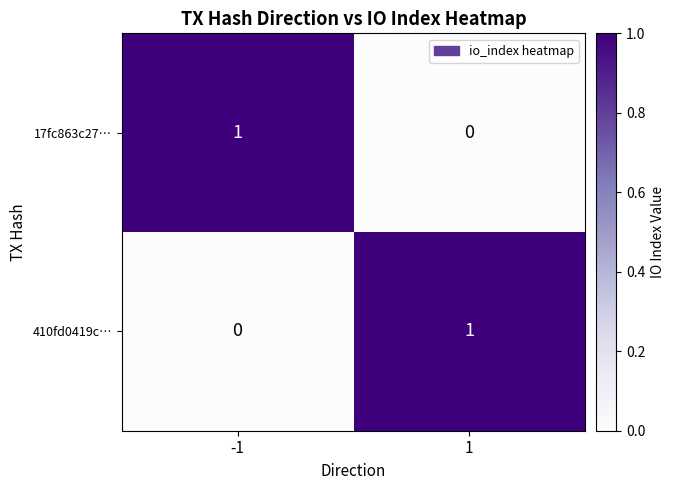

What is the spread (max minus min) of values at -1?

1